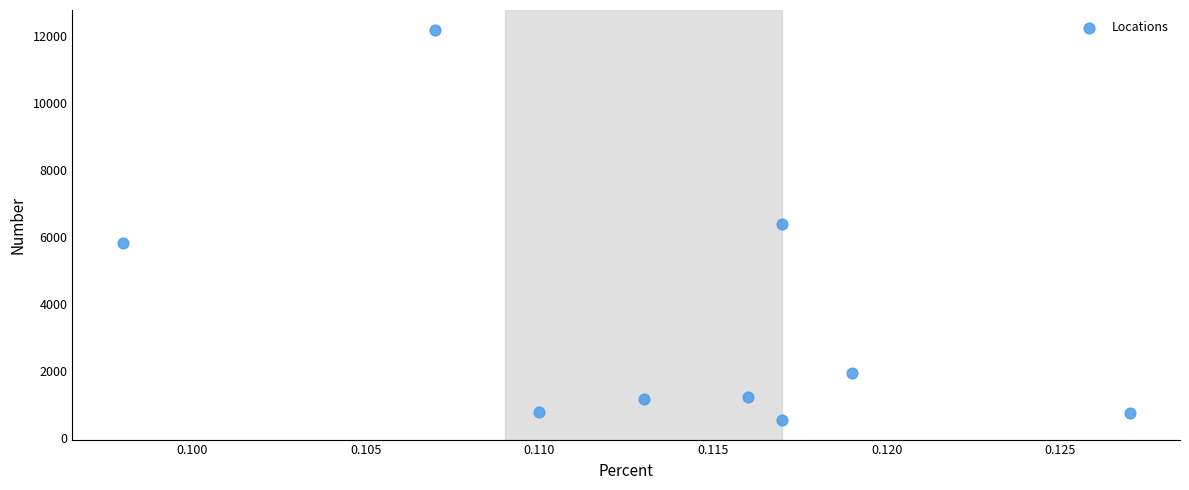

What is the average Y value?

3419